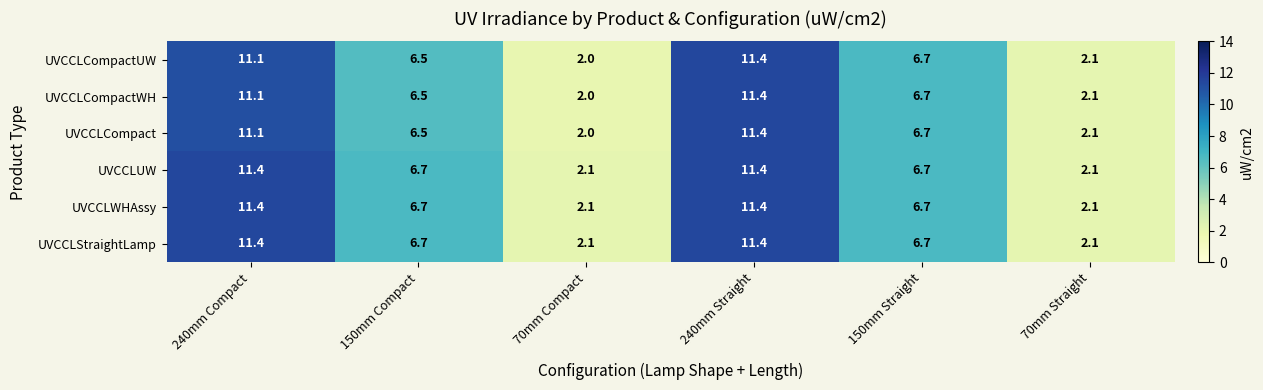

What is the highest value of the UVCCLCompactWH series?

11.4